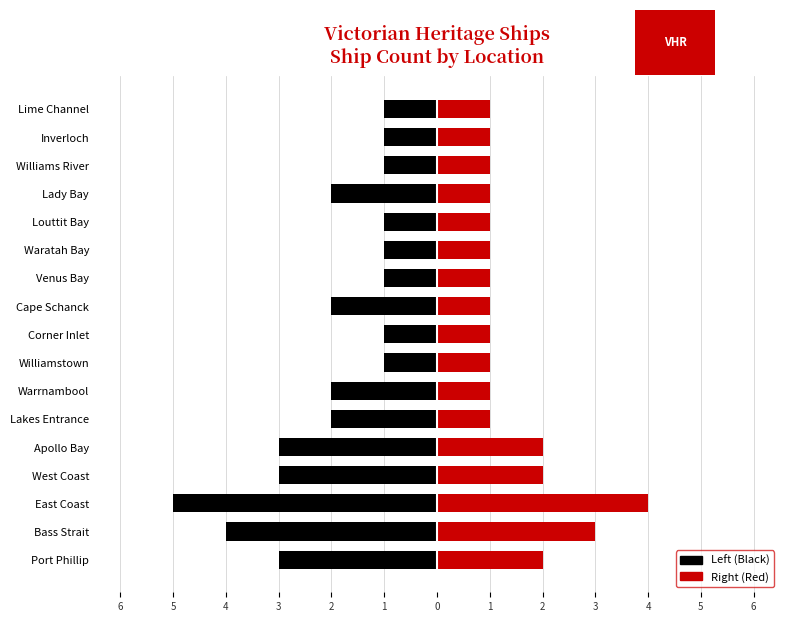

What is the average value of the Left (Black) series?

-2